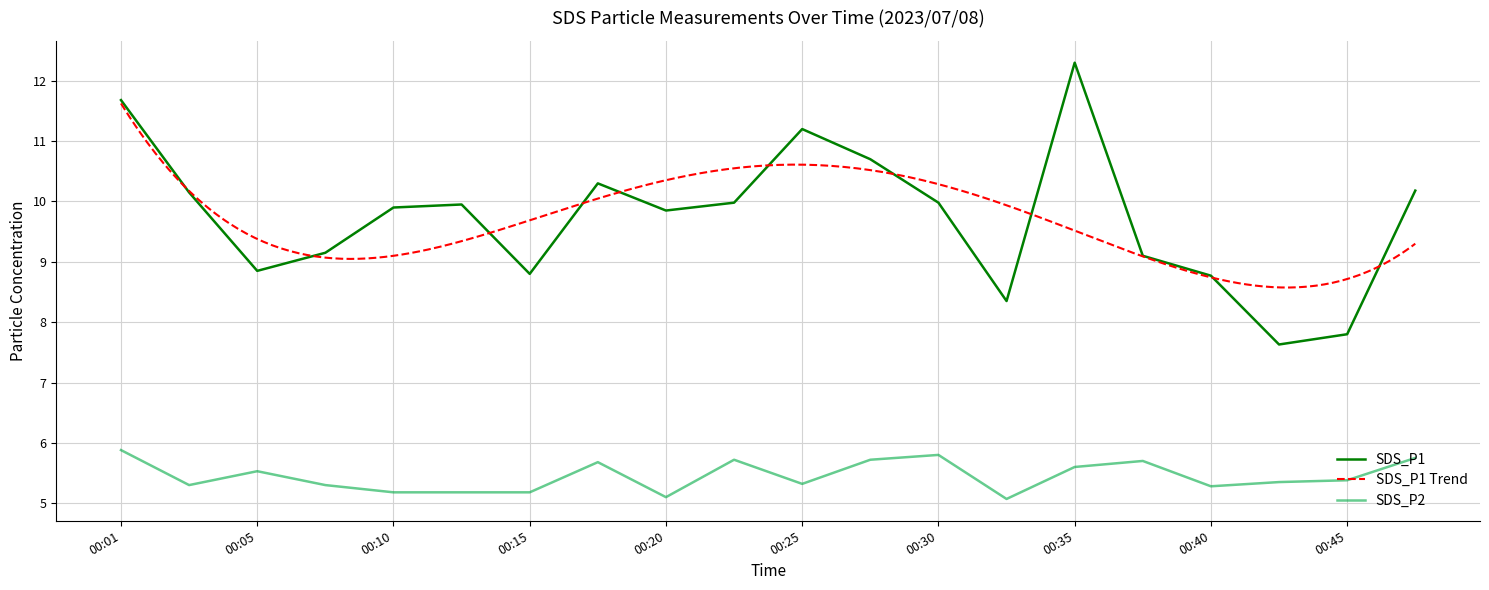

What is the sum of all SDS_P1 values?

194.6